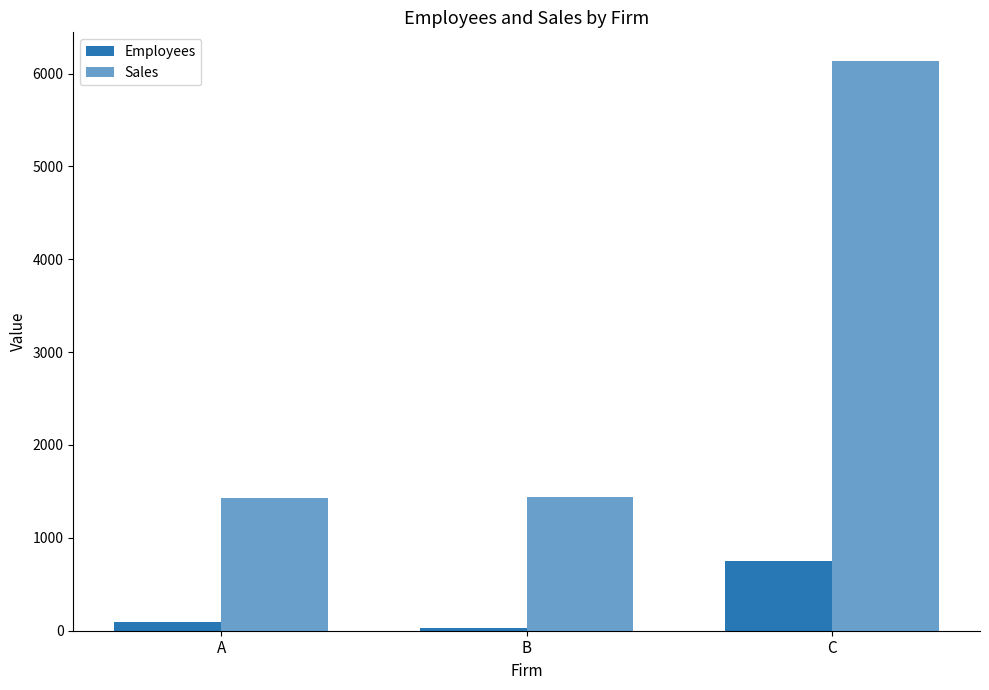

Which series has the largest total across all categories?

Sales